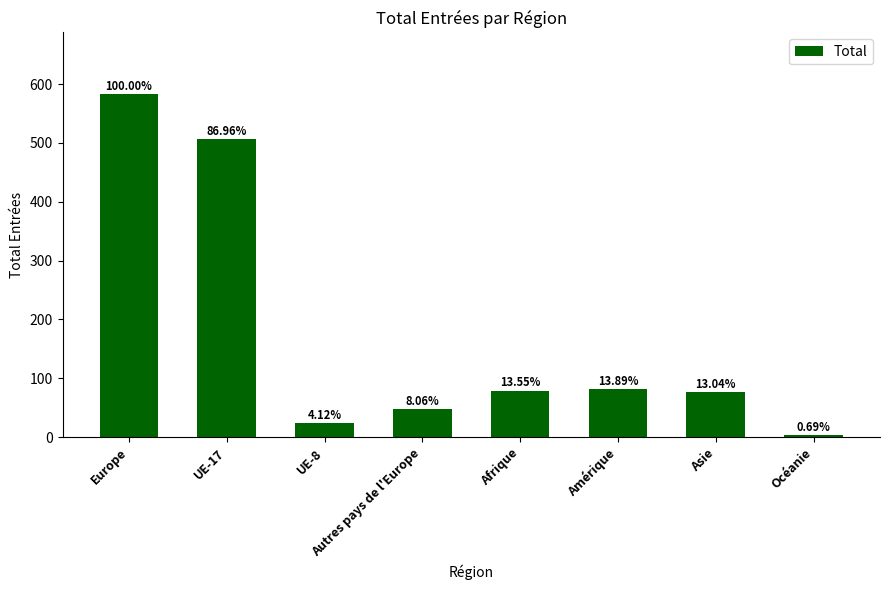

The chart shows a value of 35 at UE-8. True or false?

False